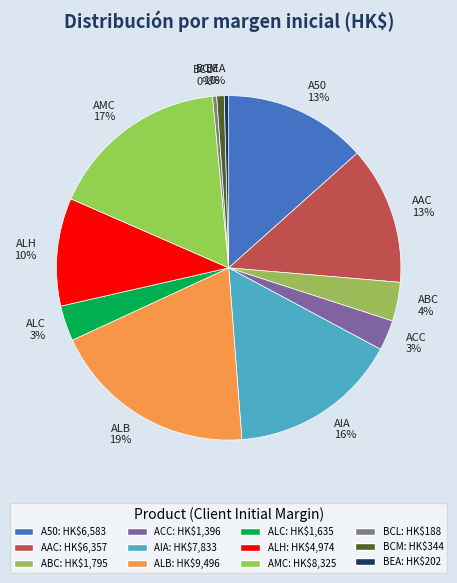

True or false: AMC accounts for 17% of the total.

True